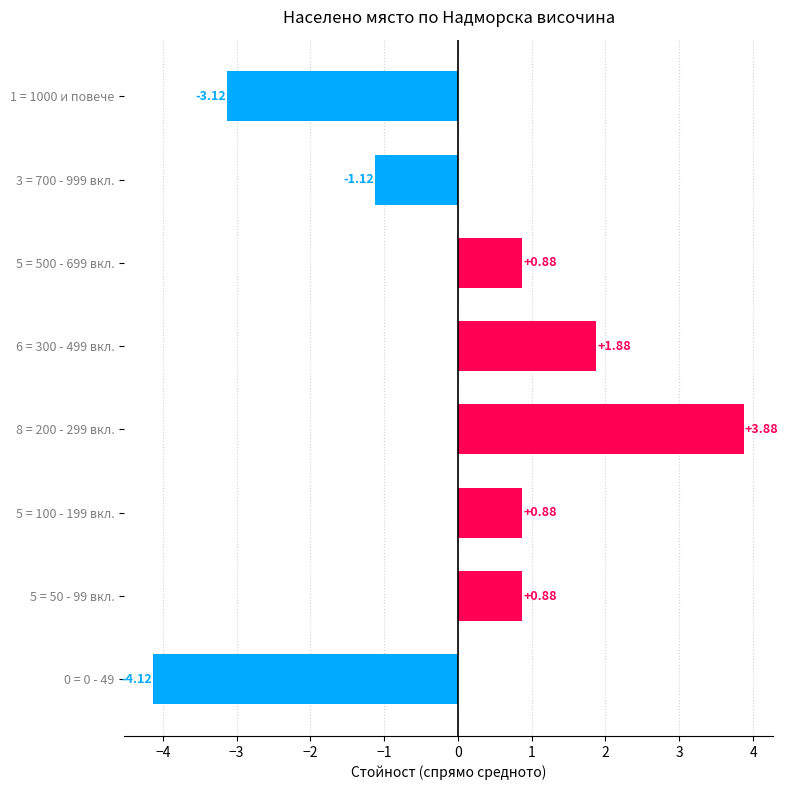

What is the change in value from 8 = 200 - 299 вкл. to 0 = 0 - 49?

-8.0